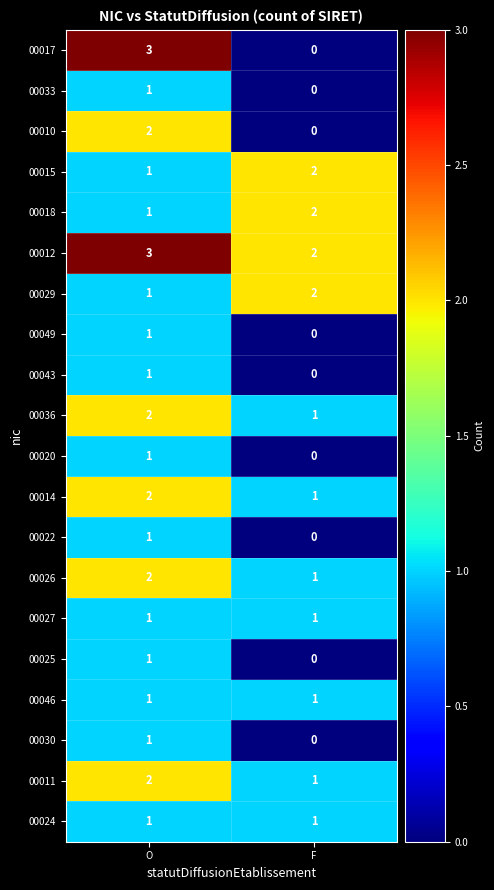

How many categories are shown in the chart?

2